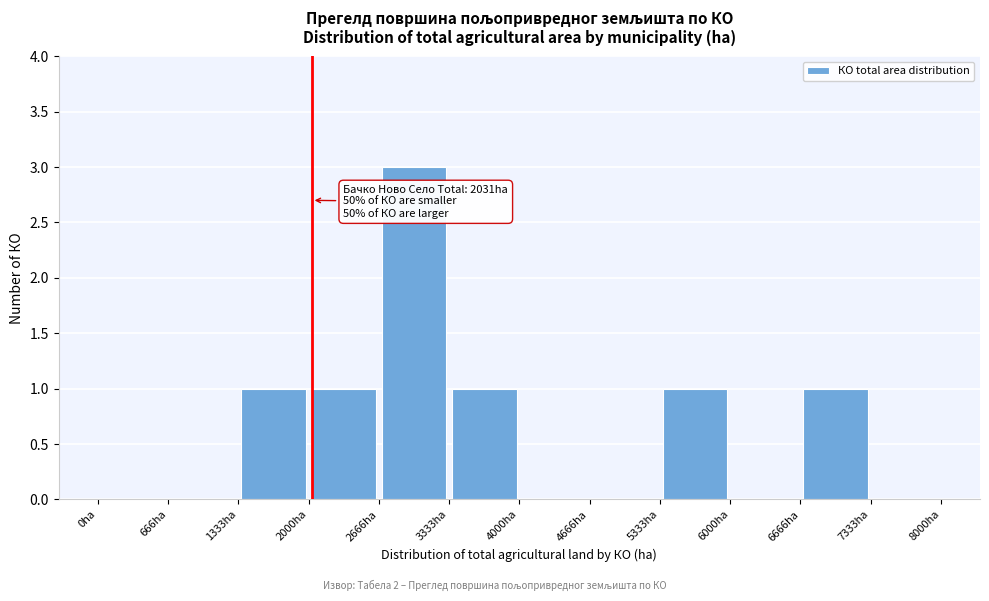

Over which range of the x-axis is the bar tallest?

2700 to 3300